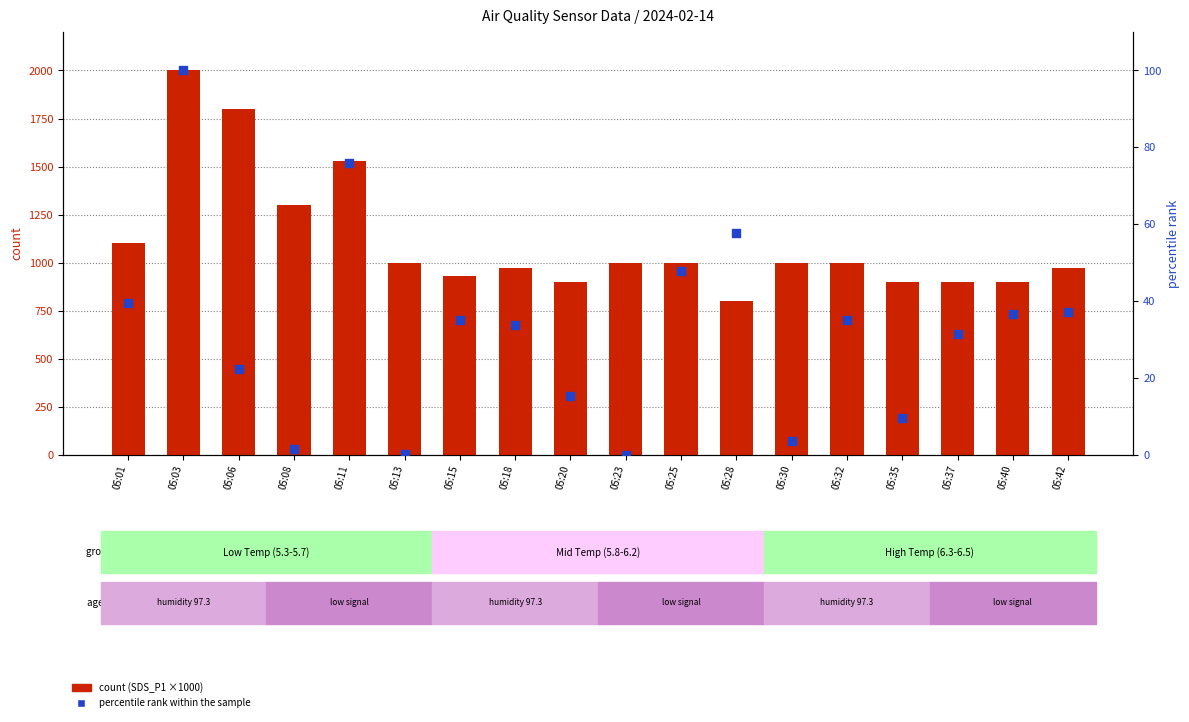

What are all the series names shown in the legend?

count (SDS_P1 ×1000), percentile rank within the sample